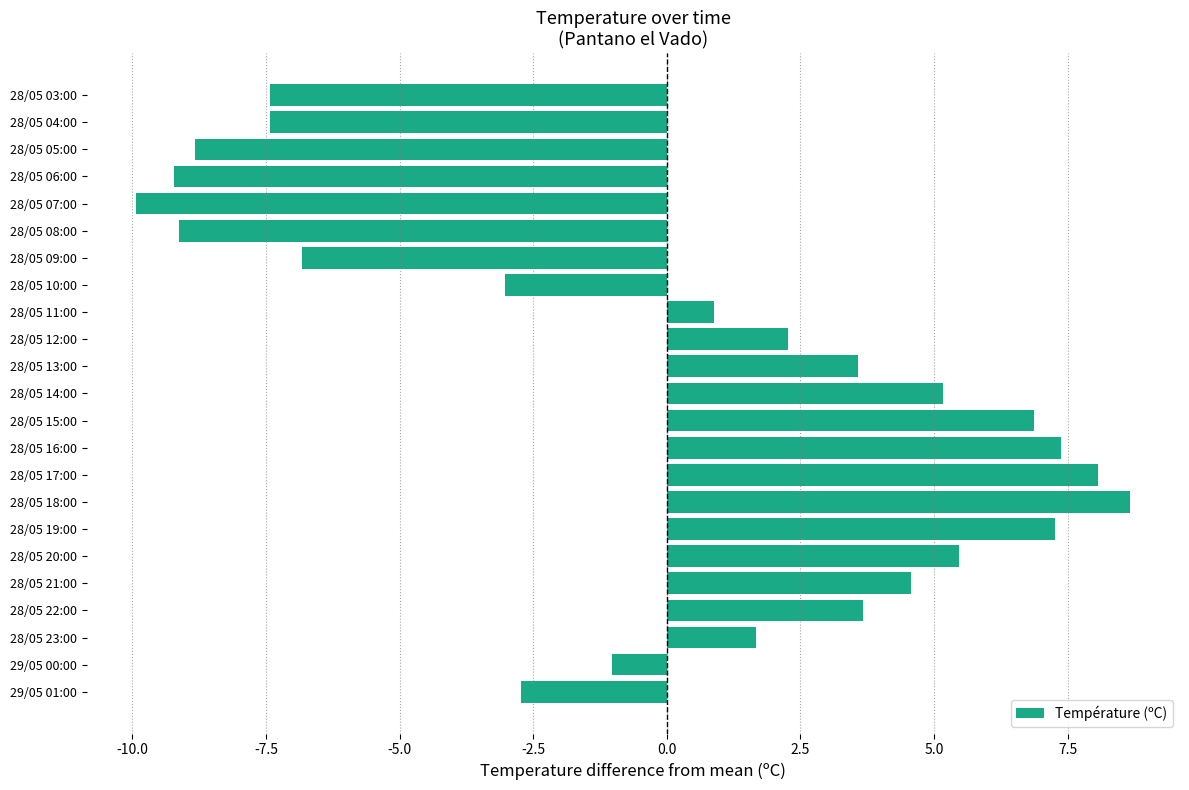

What is the difference between the second highest and second lowest values?

17.3